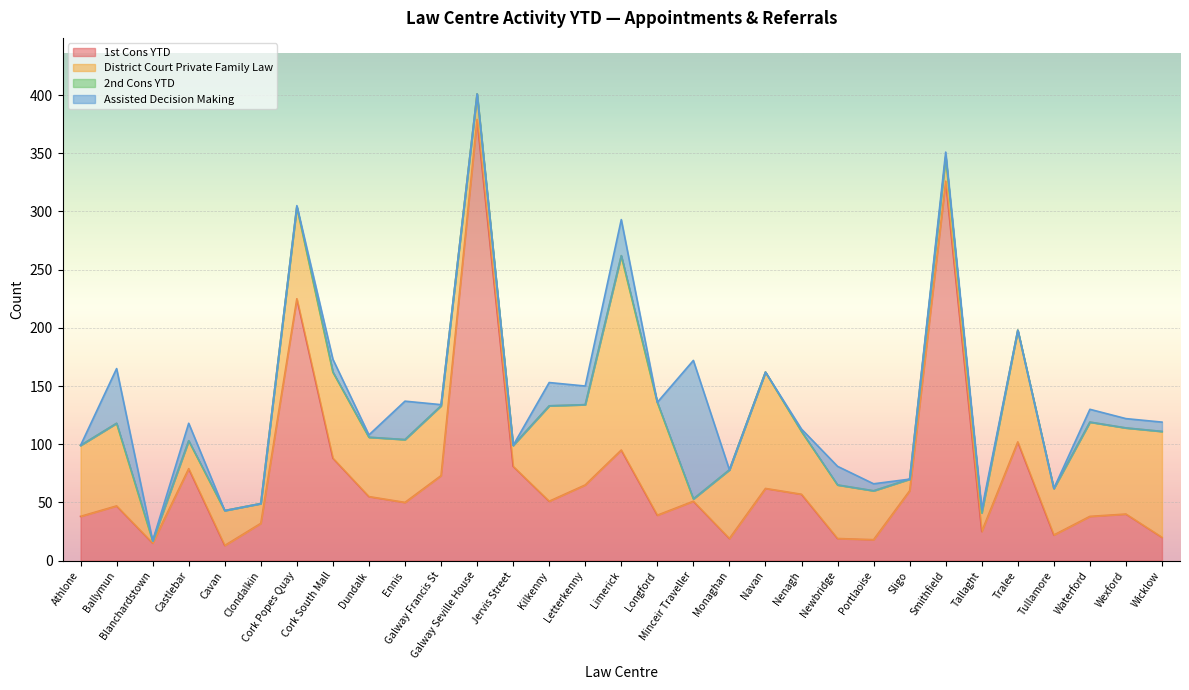

Which series has the largest range (max minus min)?

1st Cons YTD